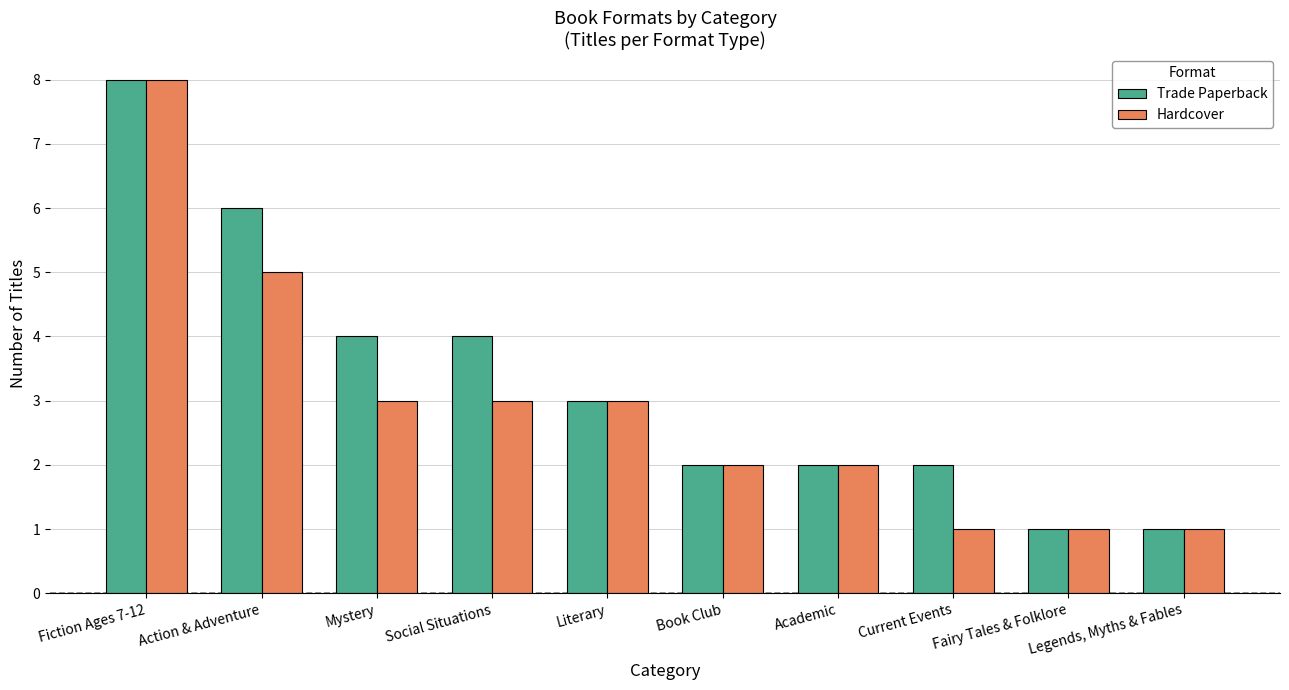

What value does the Trade Paperback series have at Fairy Tales & Folklore?

1